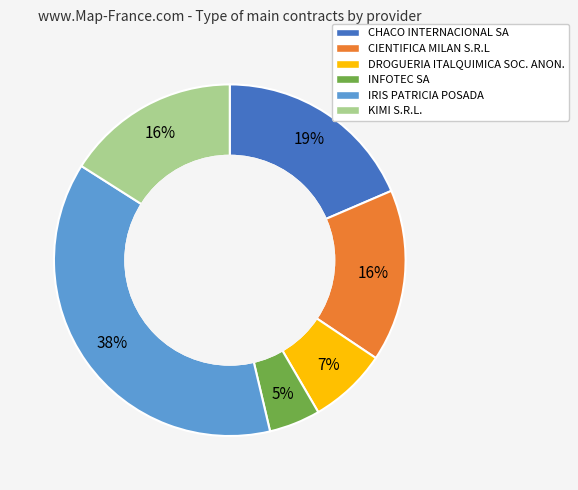

Does any single category account for the majority?

No